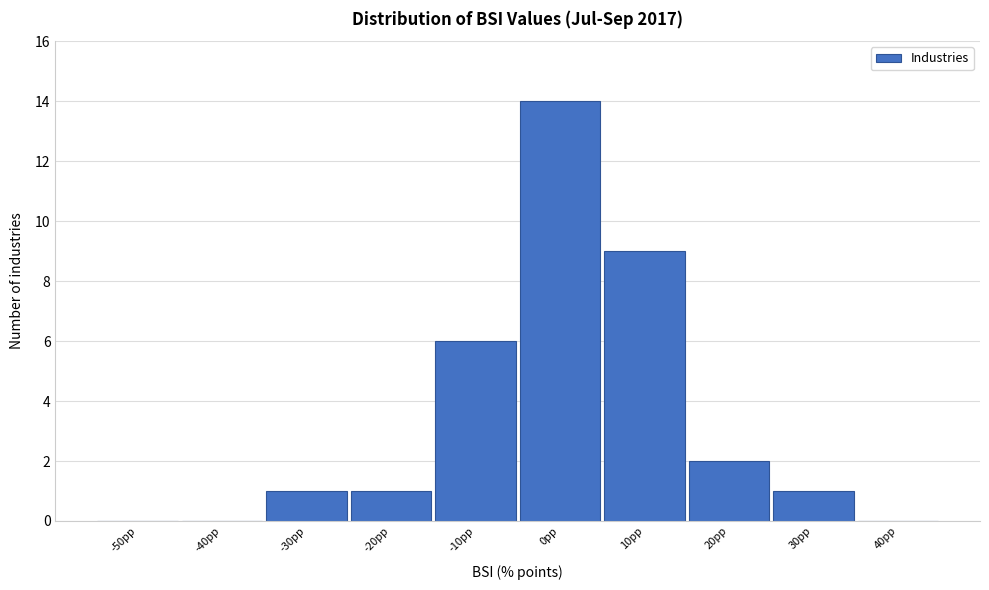

Reading left to right, transcribe all the data shown in this chart.

-50pp=0	-40pp=0	-30pp=1	-20pp=1	-10pp=6	0pp=14	10pp=9	20pp=2	30pp=1	40pp=0